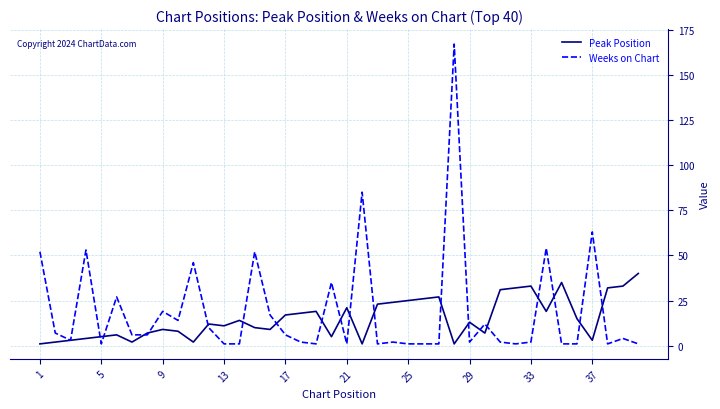

What is the maximum value for Weeks on Chart?

167